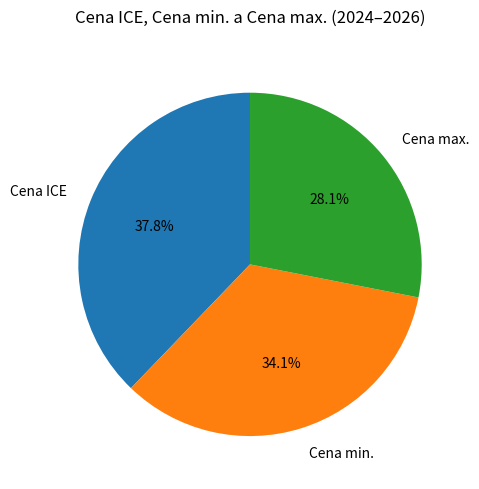

Approximately how many times larger is the value at Cena min. compared to Cena max.?

1.2